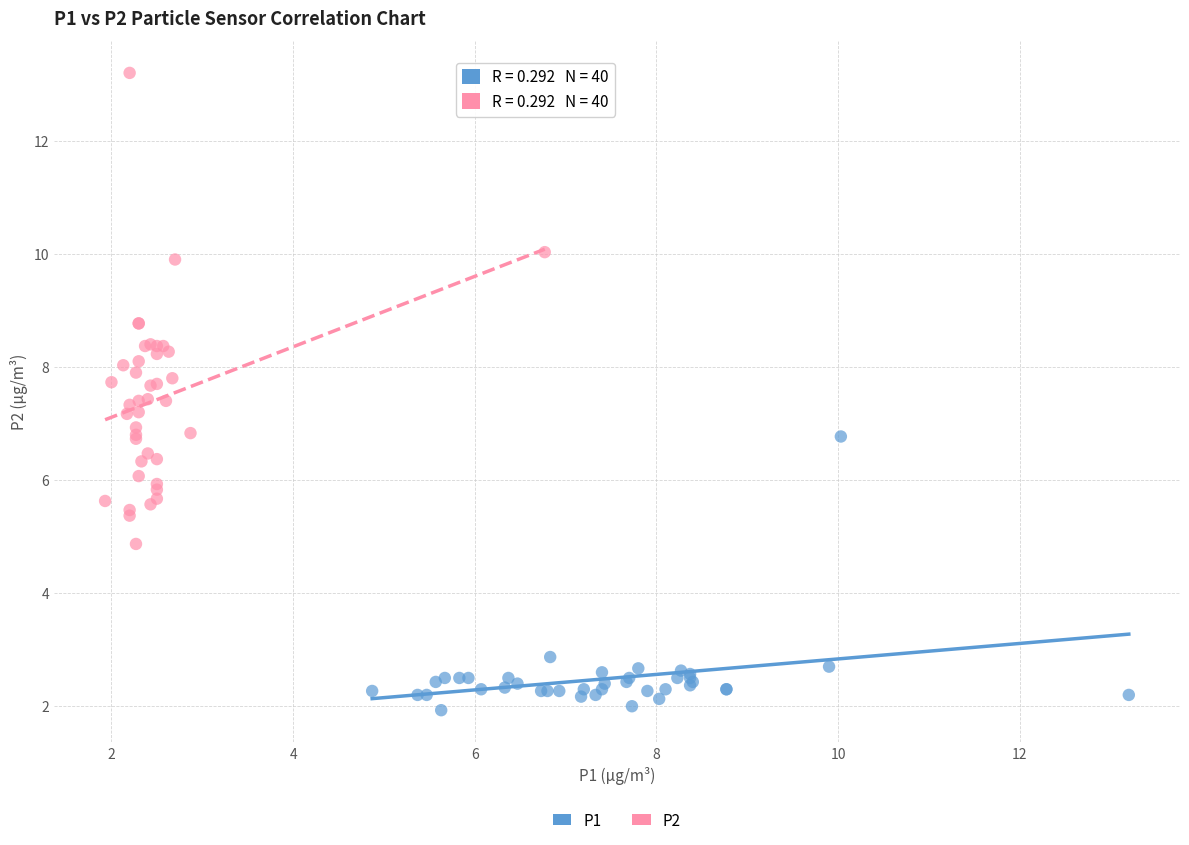

Which series has the largest Y range (max minus min)?

P2